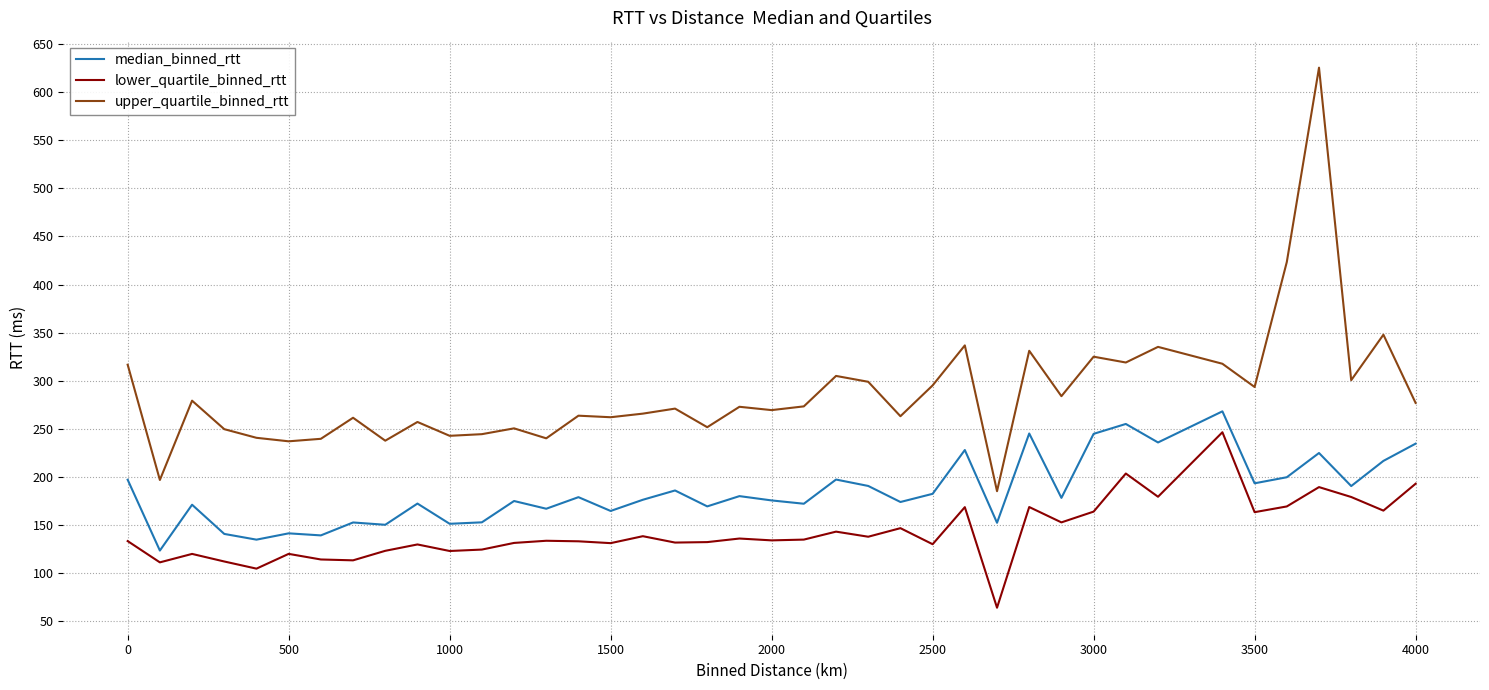

True or false: median_binned_rtt and upper_quartile_binned_rtt cross at least once.

False